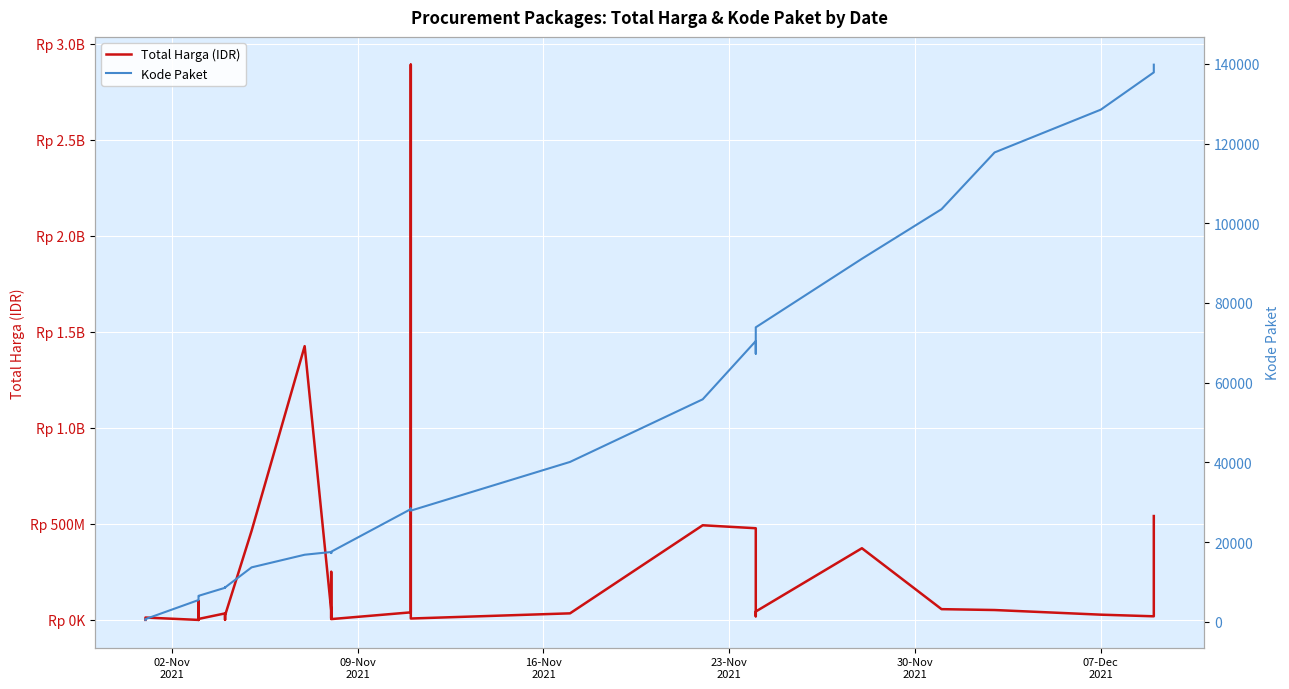

Is it true that Kode Paket equals 130879 at 28?

False